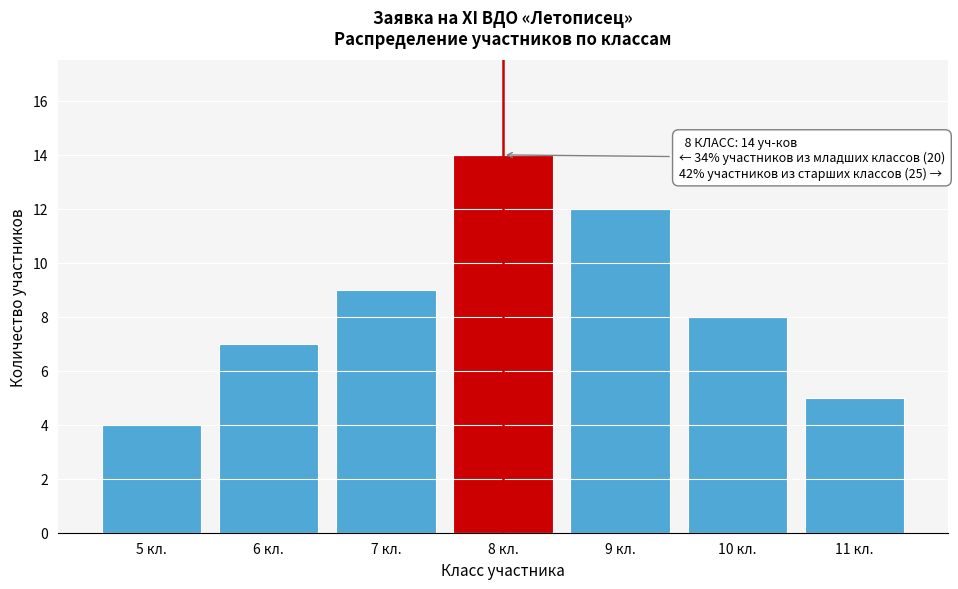

Reading right to left, what are all the values shown in this chart?

5	8	12	14	9	7	4